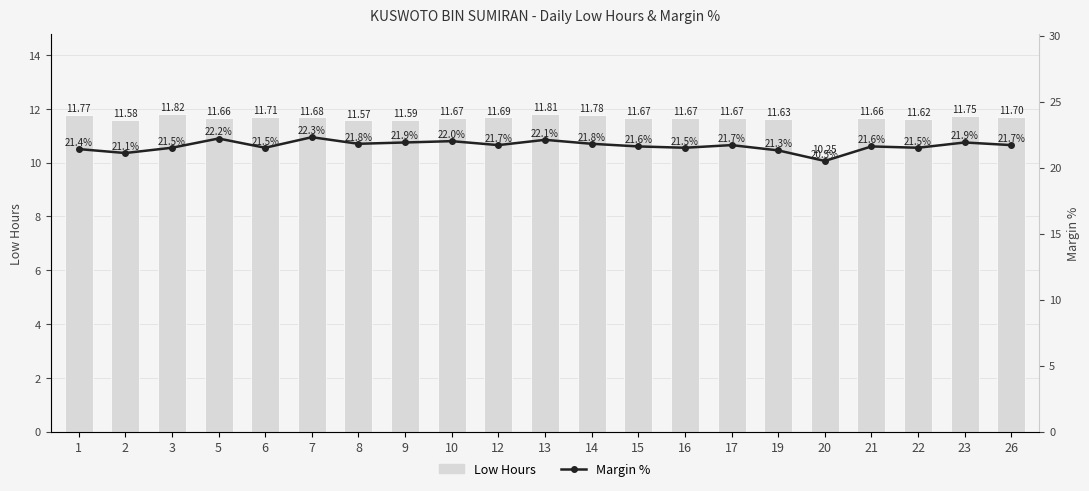

Is the value of Low Hours at 7 greater than the value of Margin % at 12?

No